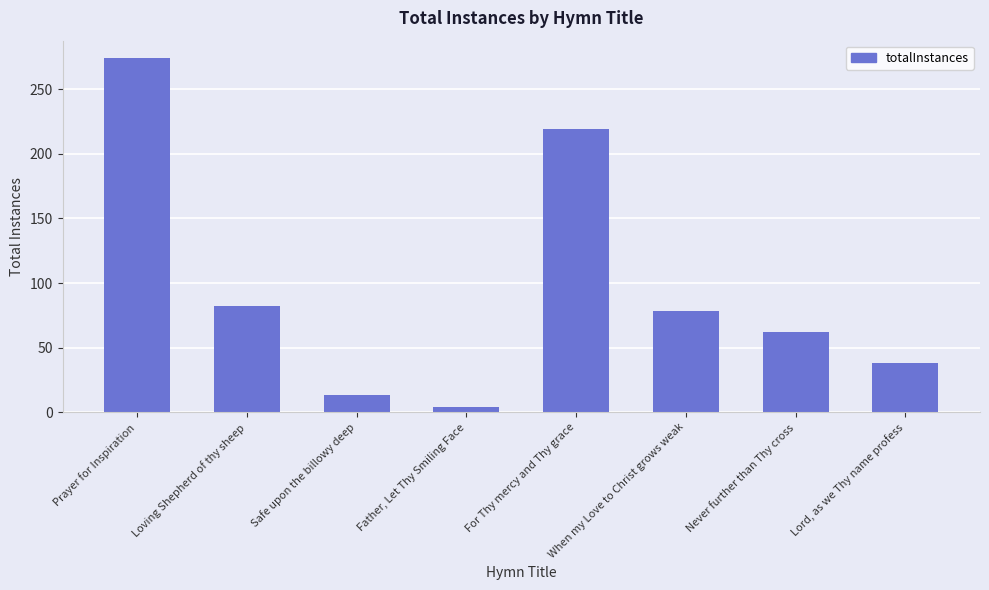

What is the difference between the values at Safe upon the billowy deep and Father, Let Thy Smiling Face?

9